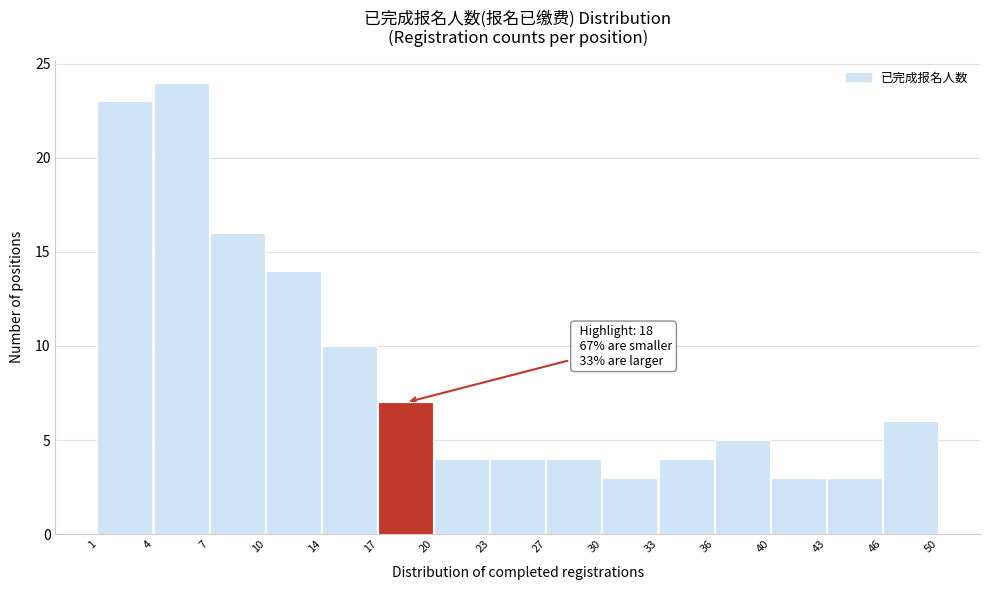

Reading right to left, extract all data points from this chart.

6	3	3	5	4	3	4	4	4	7	10	14	16	24	23